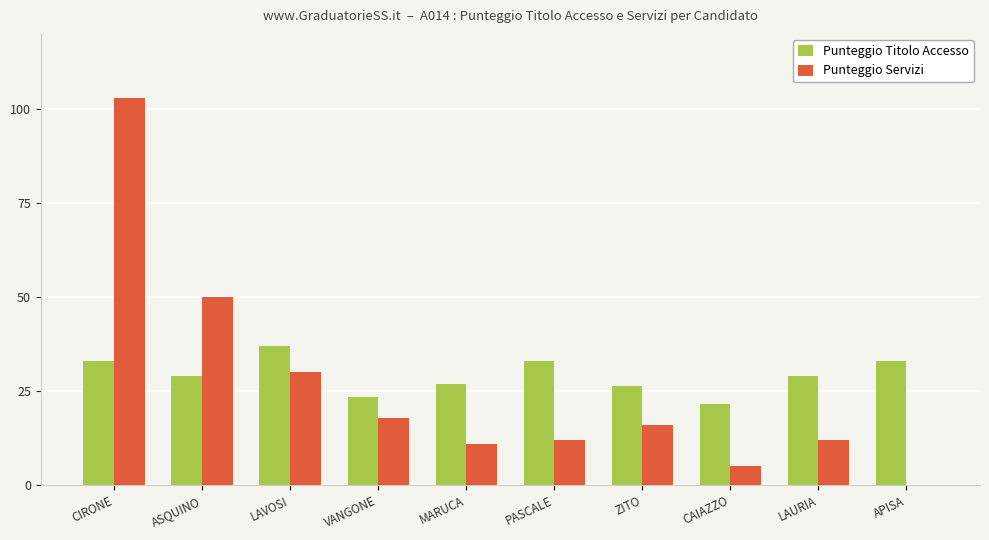

How many groups of bars are there?

10